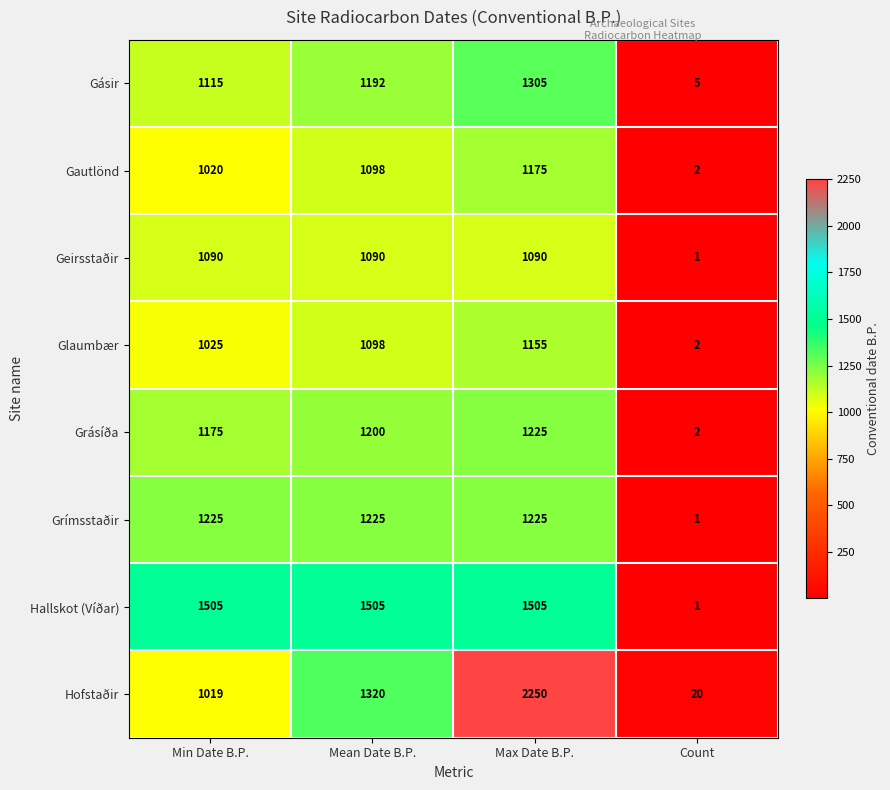

Which series has the largest total across all categories?

Hofstaðir